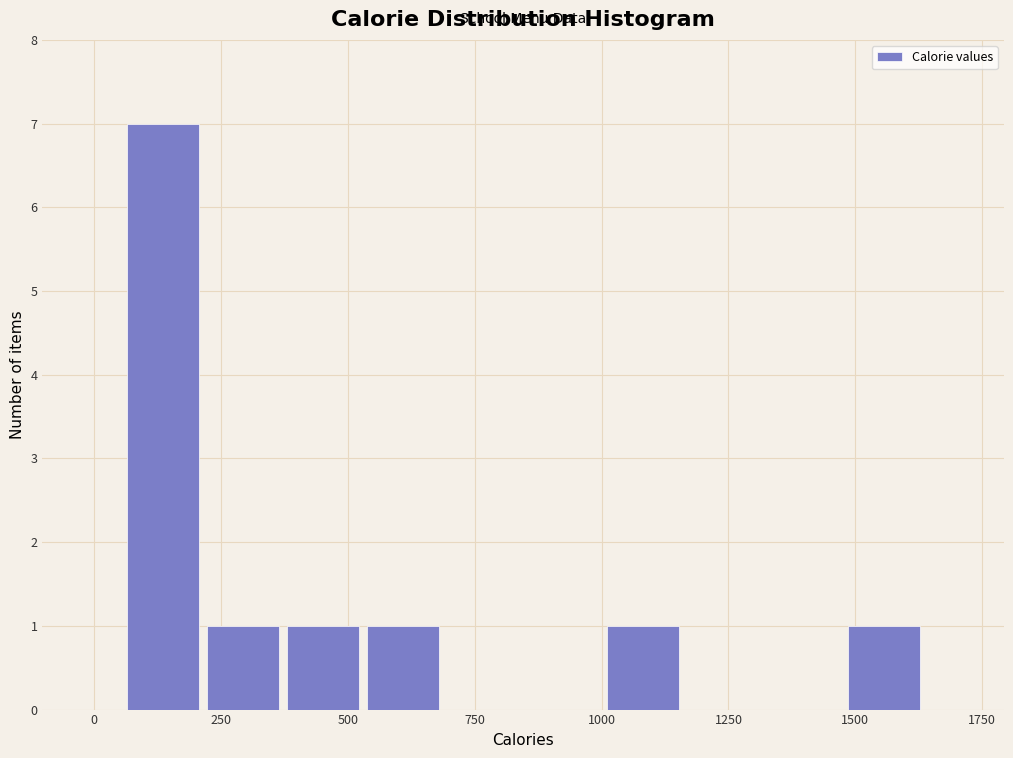

Read against the x-axis, roughly where is the centre of the tallest bar?

150